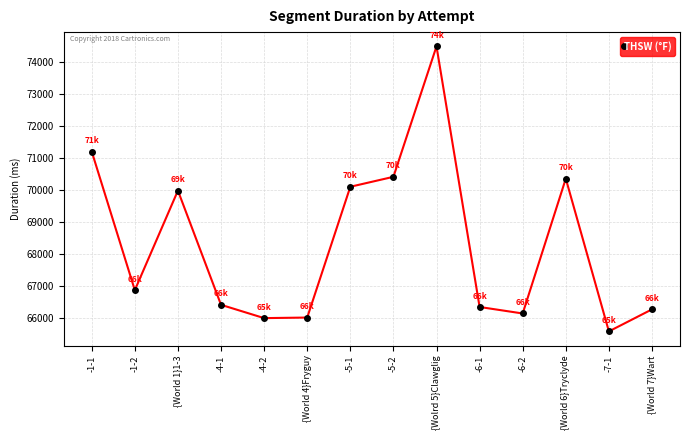

What is the average value?

68294